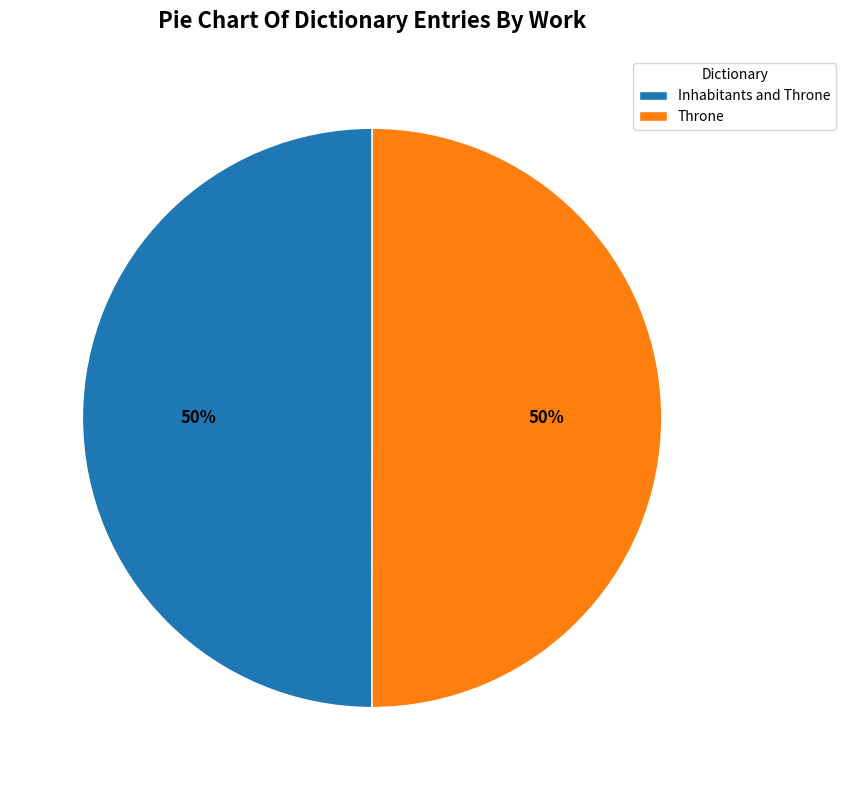

Approximately how many times larger is the value at Inhabitants and Throne compared to Throne?

1.0